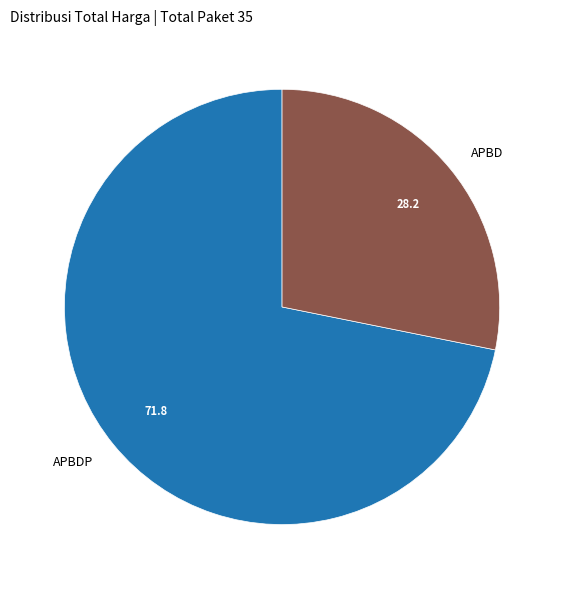

Does APBD account for over 50% of the chart?

No